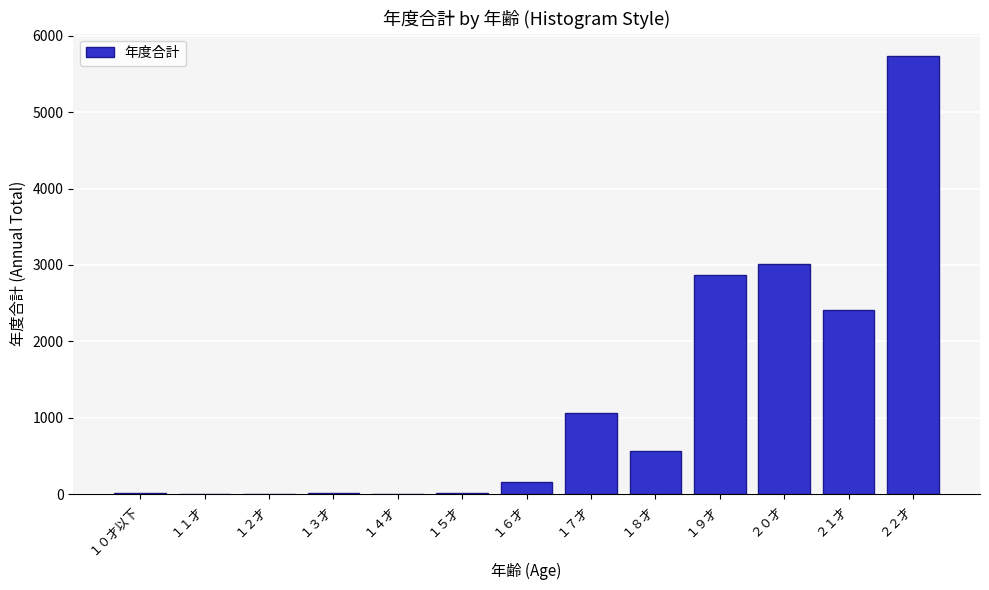

Approximately how many times larger is the value at １９才 compared to ２１才?

1.2